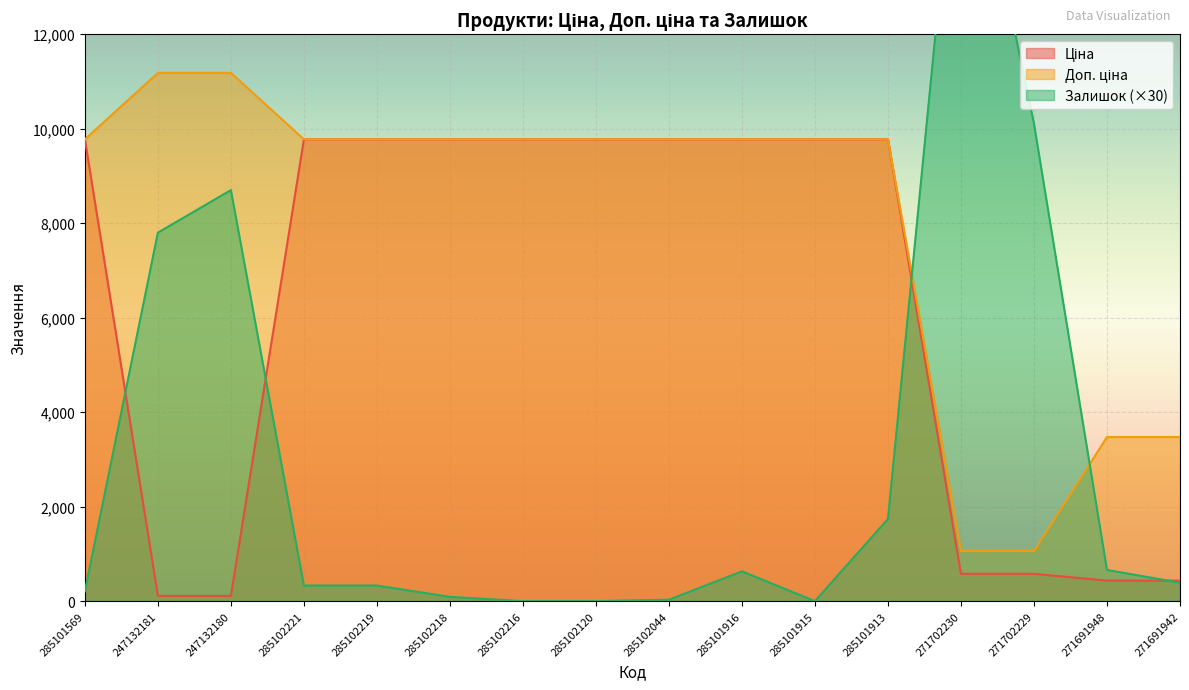

The value of Доп. ціна at 285102120 is 17447.1. True or false?

False